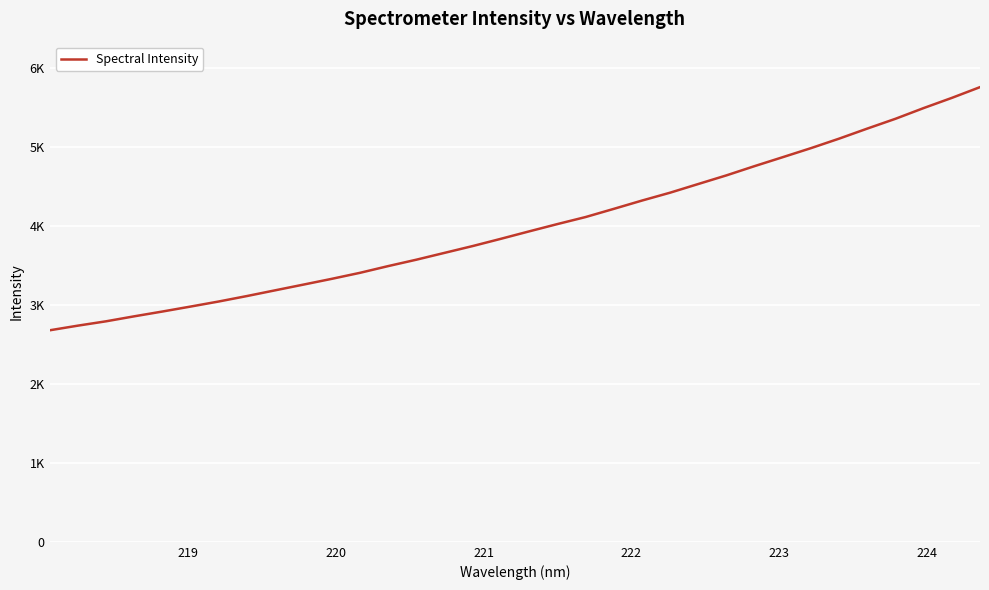

What is the value of the 16th point from the left?

3748.2